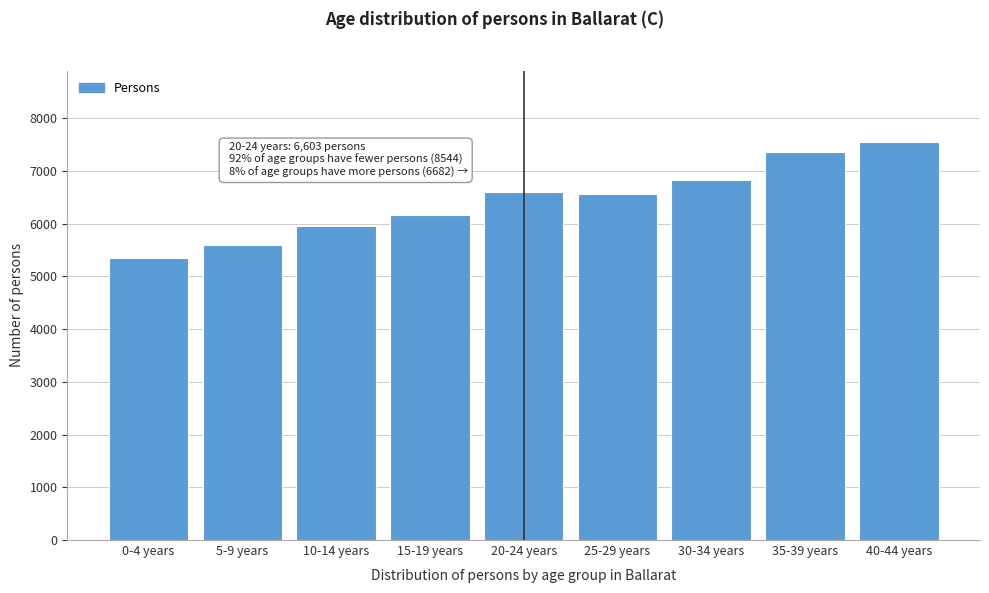

Reading left to right, extract all data points from this chart.

0-4 years=5344	5-9 years=5591	10-14 years=5949	15-19 years=6168	20-24 years=6603	25-29 years=6553	30-34 years=6819	35-39 years=7358	40-44 years=7544